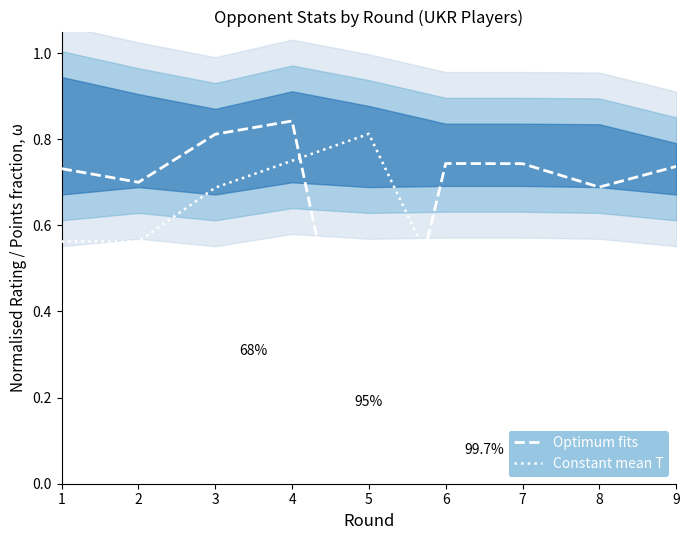

What is the average value of the Optimum fits series?

0.7